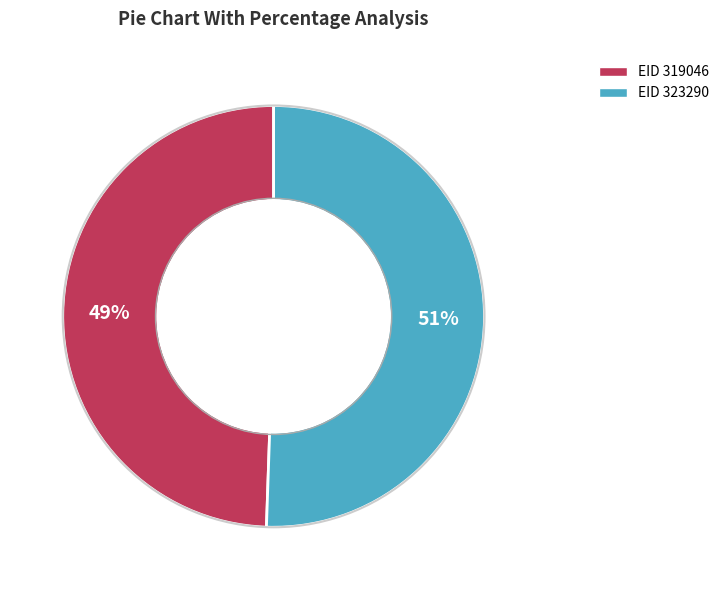

To the nearest percent, what is the average slice percentage?

50%